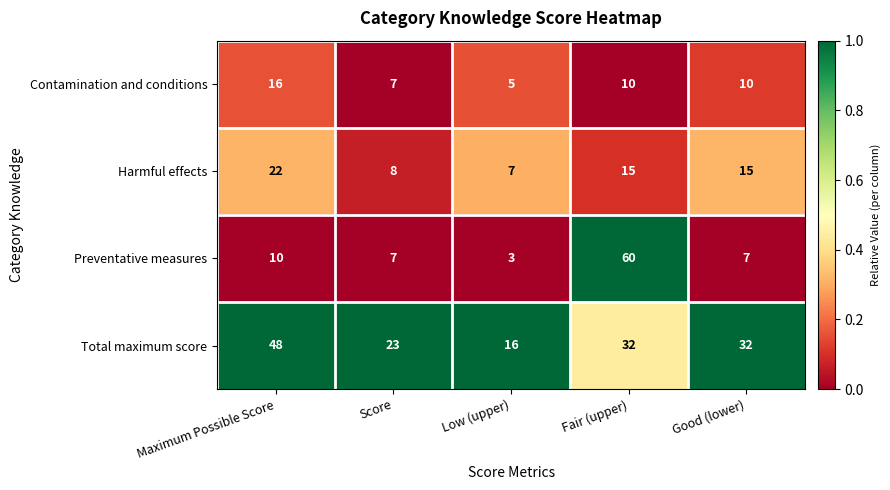

Reading left to right, transcribe all the data shown in this chart.

Contamination and conditions: 16	7	5	10	10
Harmful effects: 22	8	7	15	15
Preventative measures: 10	7	3	60	7
Total maximum score: 48	23	16	32	32